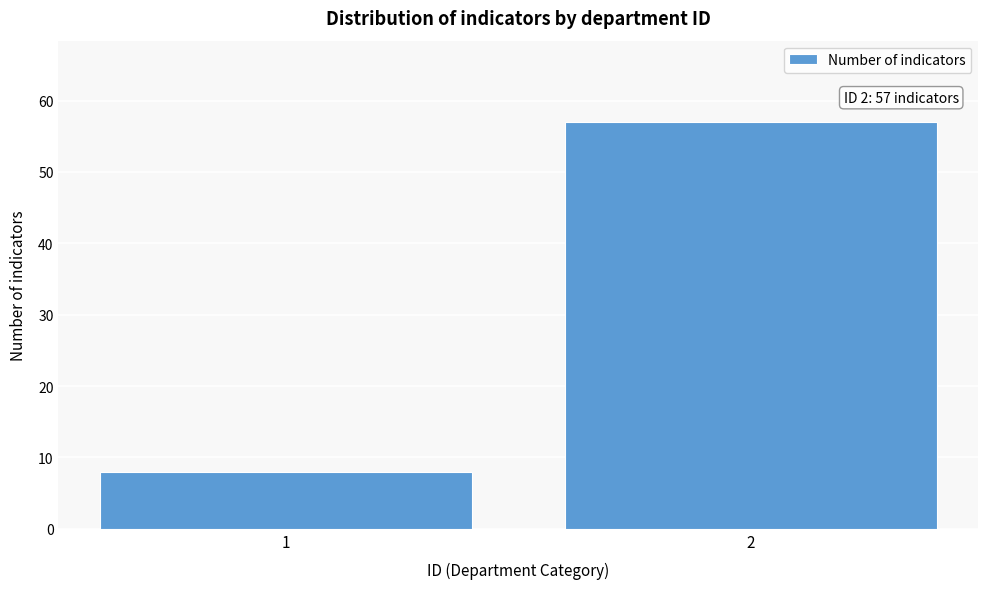

Reading left to right, transcribe all the data shown in this chart.

8	57